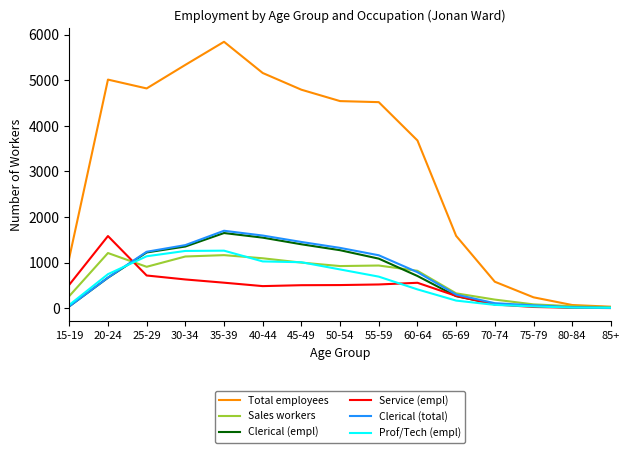

Where is Total employees nearest to the value 2938?

60-64